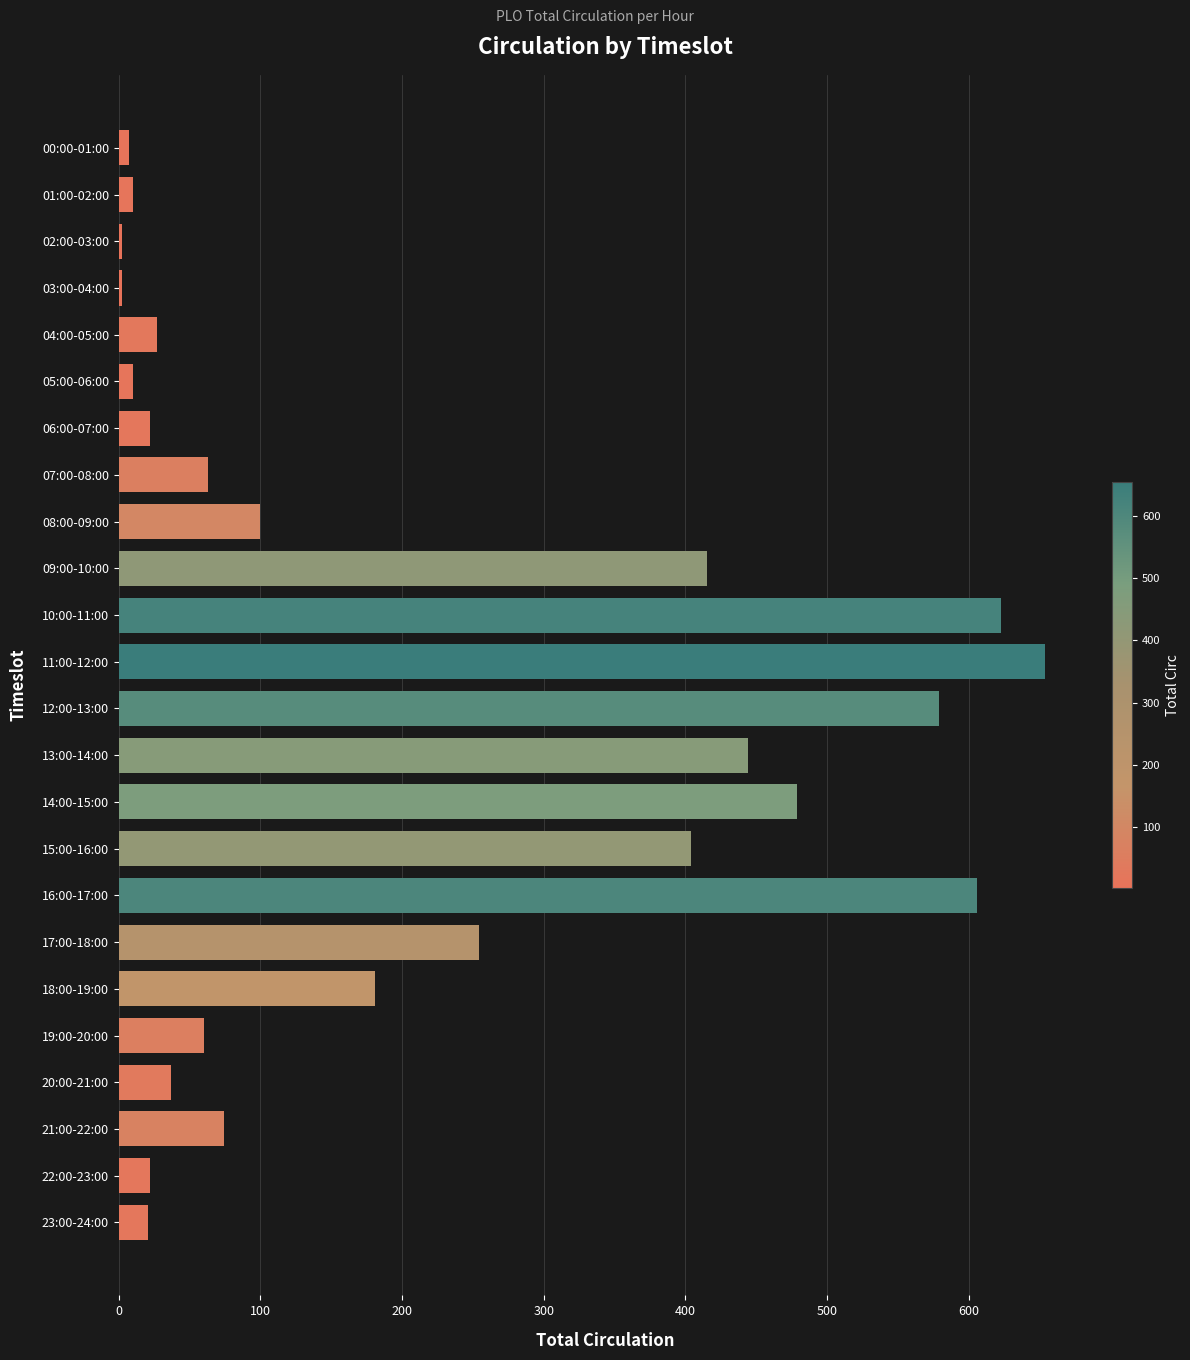

At which label is the value closest to 328?

17:00-18:00